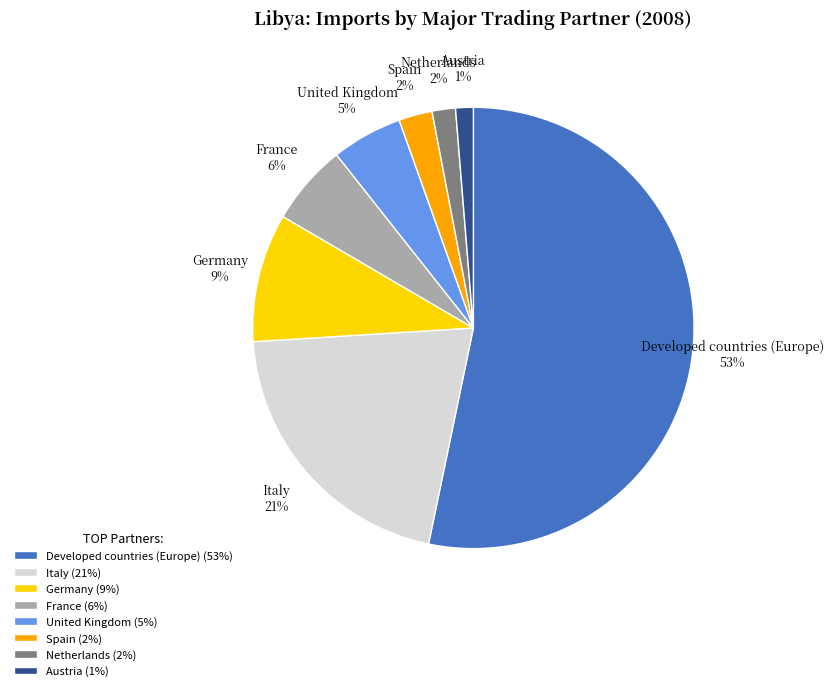

What is the largest slice in the pie chart?

Developed countries (Europe)